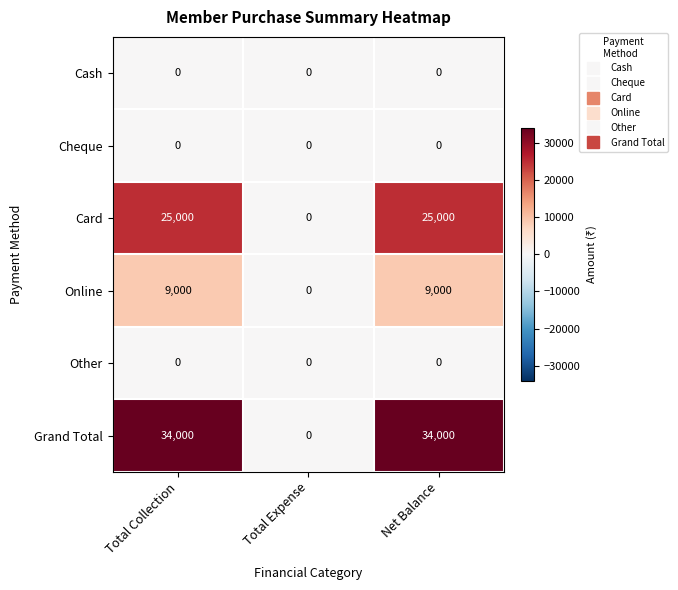

Between Total Expense and Net Balance, which series saw the biggest shift?

Grand Total